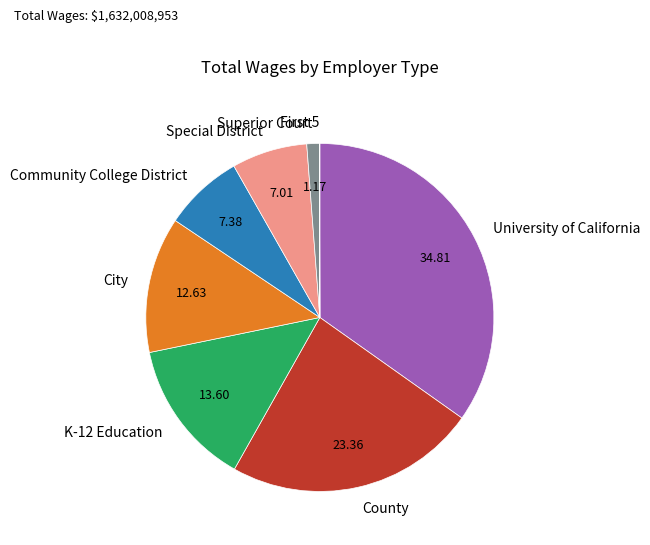

Which has a higher value, County or Superior Court?

County